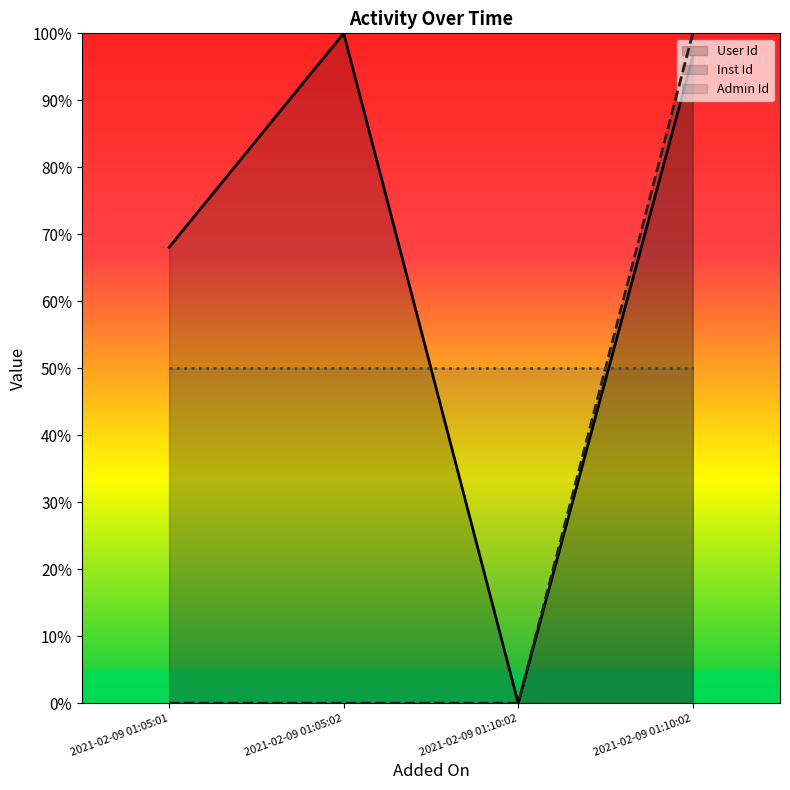

Which has a higher value, 2021-02-09 01:05:01 or 2021-02-09 01:05:02?

2021-02-09 01:05:02